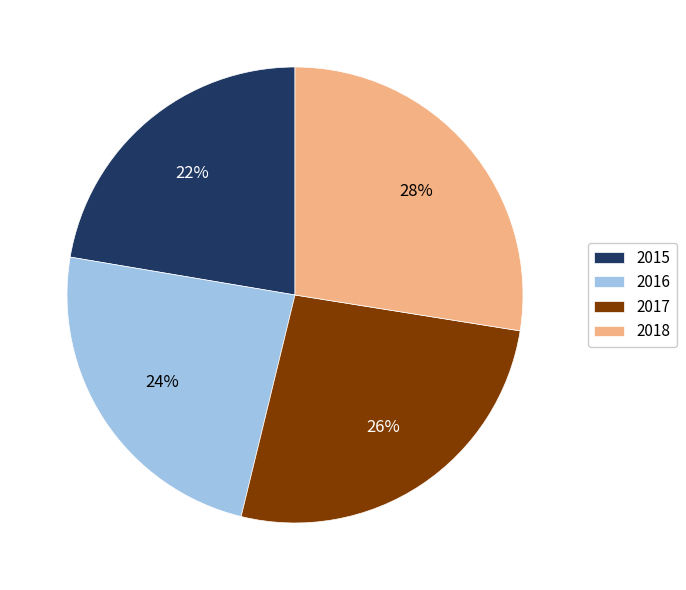

True or false: 2015 accounts for 22% of the total.

True